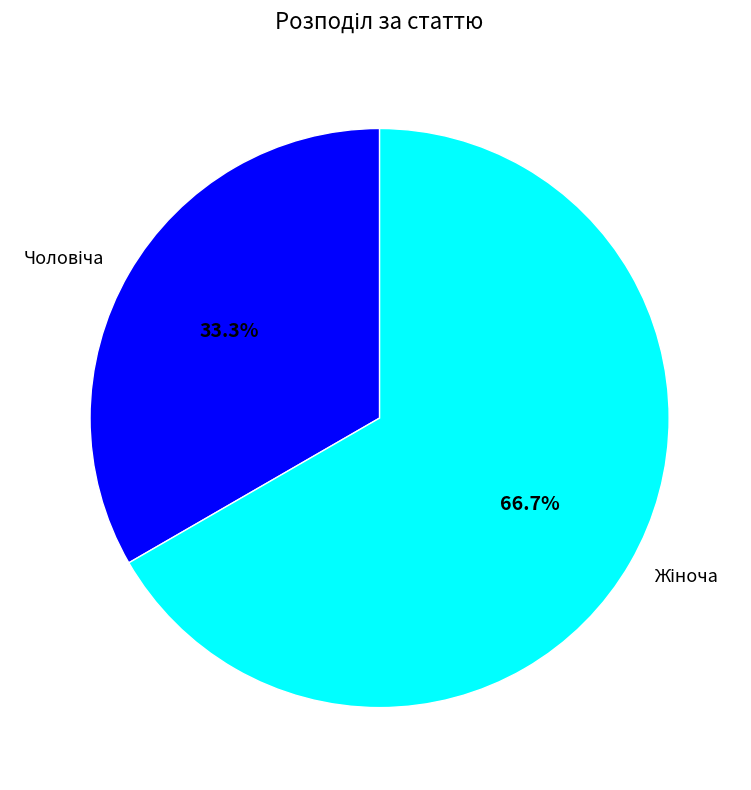

How many slices are in this pie chart?

2